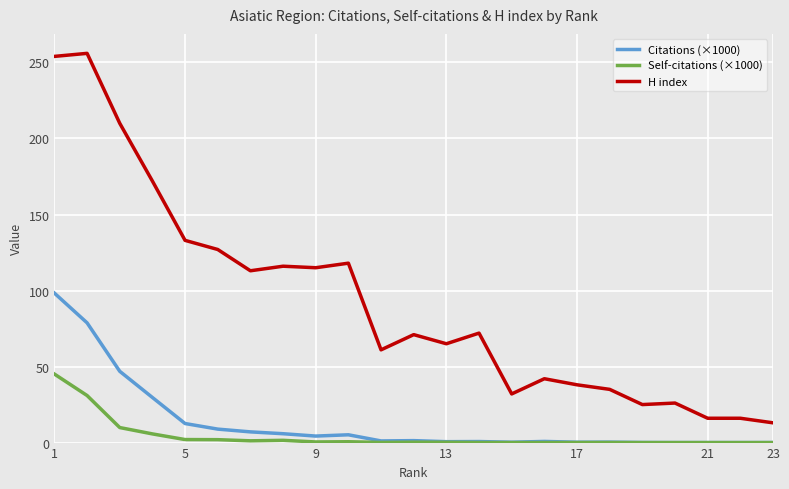

True or false: H index and Citations (×1000) cross at least once.

False